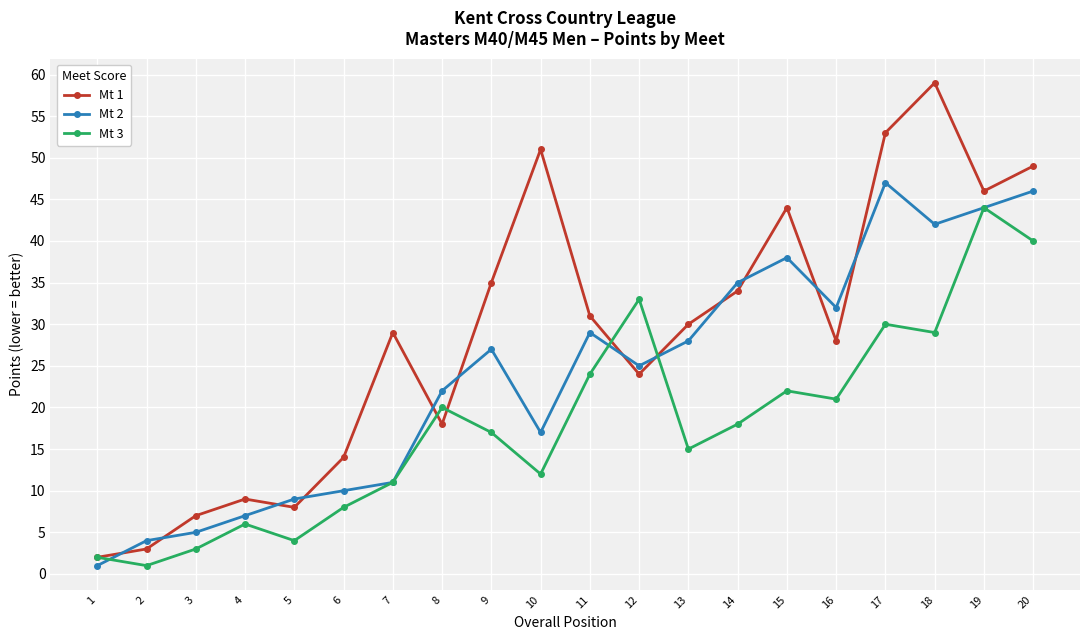

What is the value of the Mt 2 point at the 13th from the left?

28